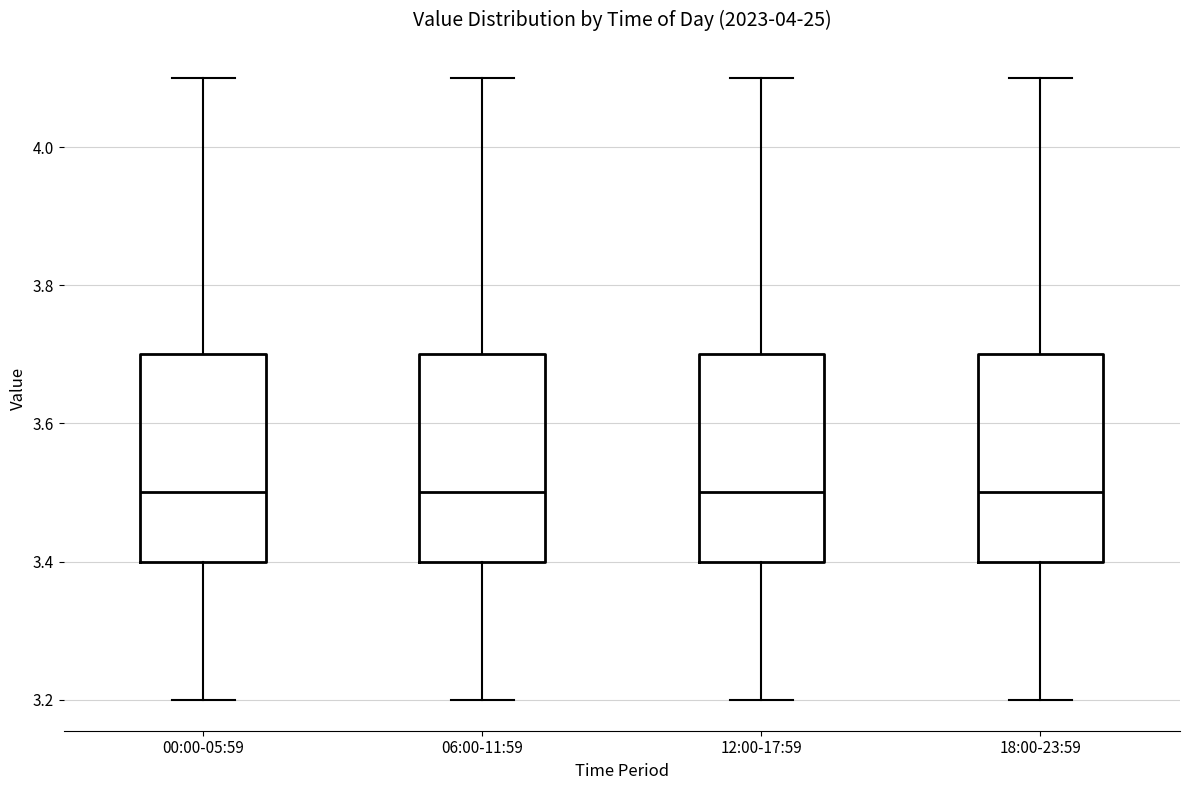

Where does the lower whisker of the box for 06:00-11:59 end on the y-axis? The values are not printed on the chart, so give them approximately, as read against the axis.

3.2